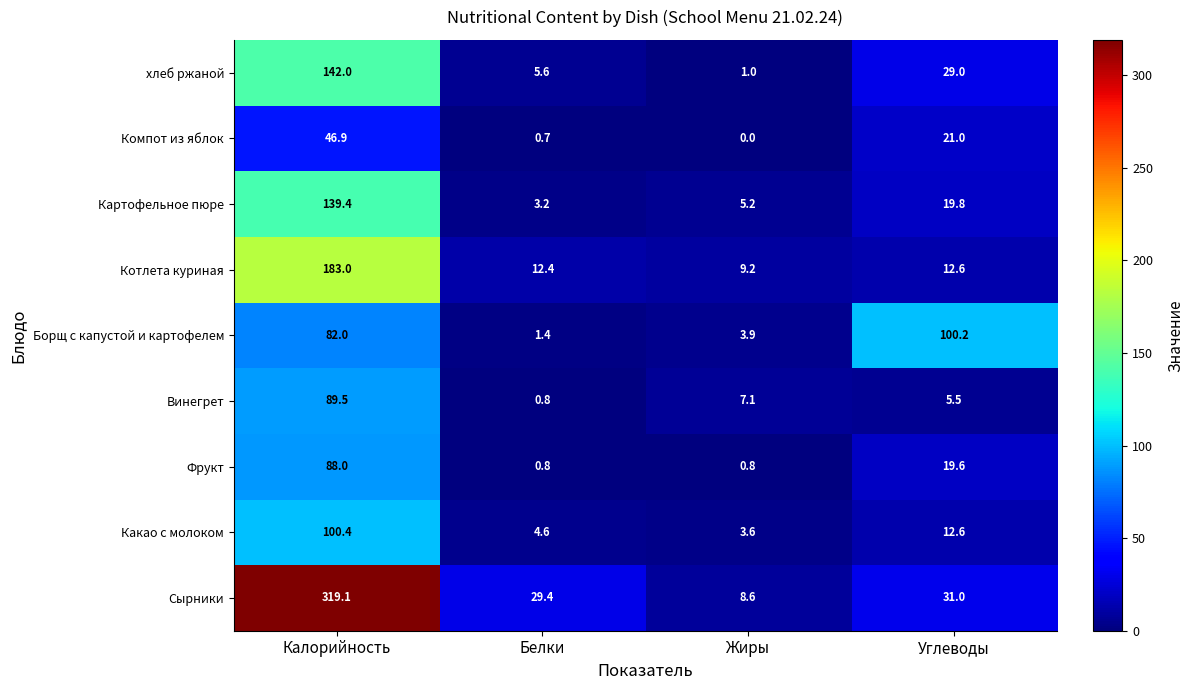

At which category is the sum across all series the highest?

Калорийность